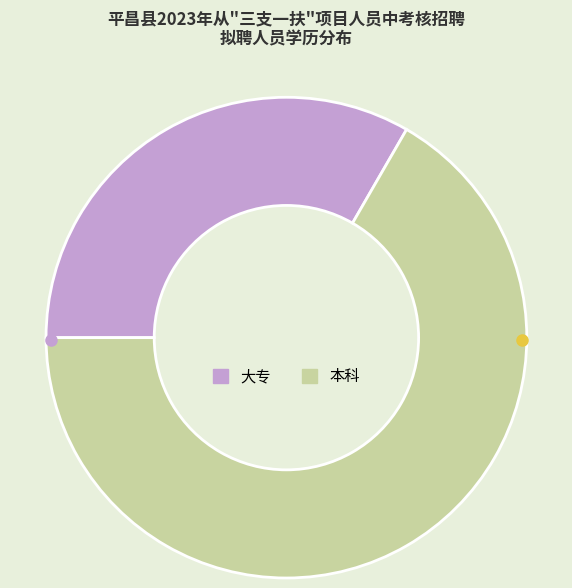

Is it true that 本科 is 67% of the pie?

True